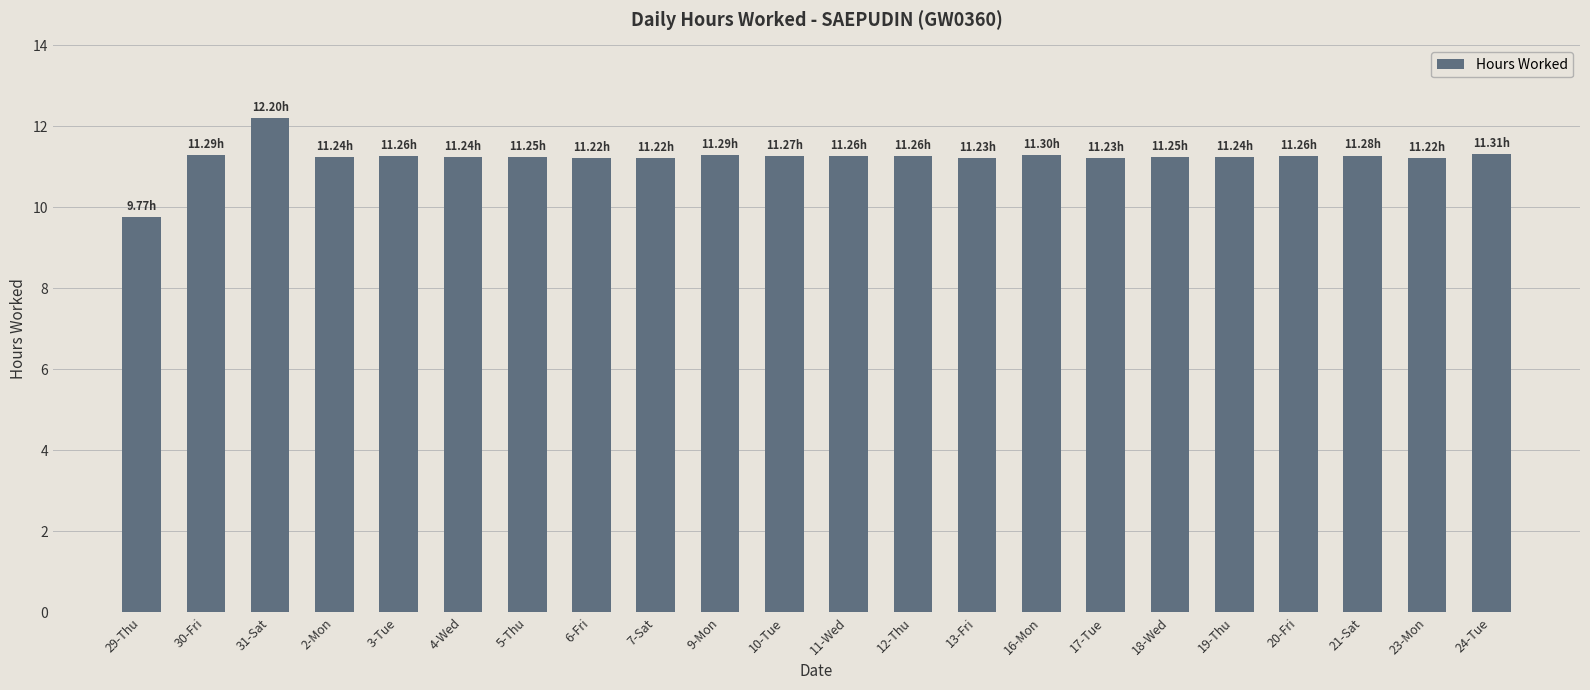

Where is the data nearest to the value 10?

29-Thu